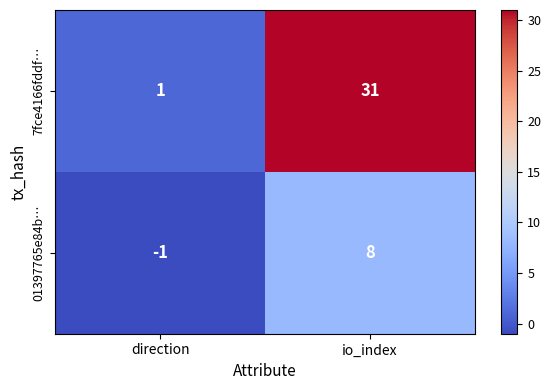

Reading right to left, what are all the values shown in this chart?

7fce4166fddf…: io_index=31	direction=1
01397765e84b…: io_index=8	direction=-1